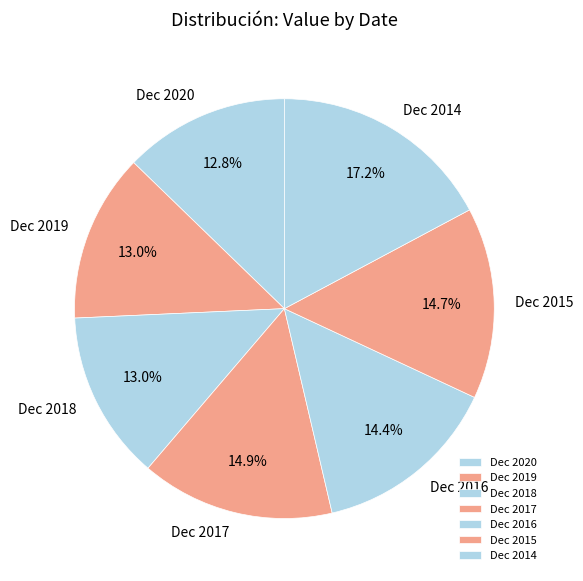

How many slices are in this pie chart?

7